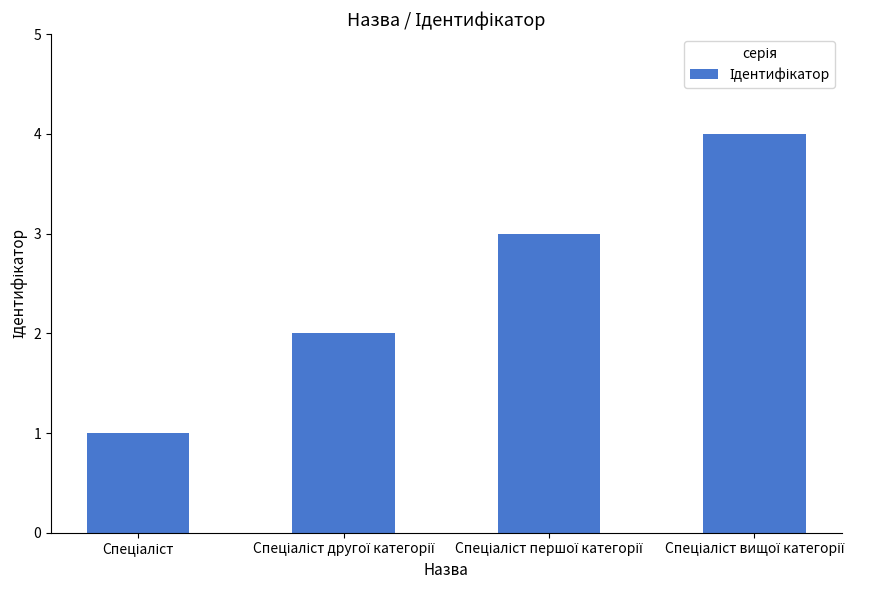

What is the value of the 1st bar from the left?

1